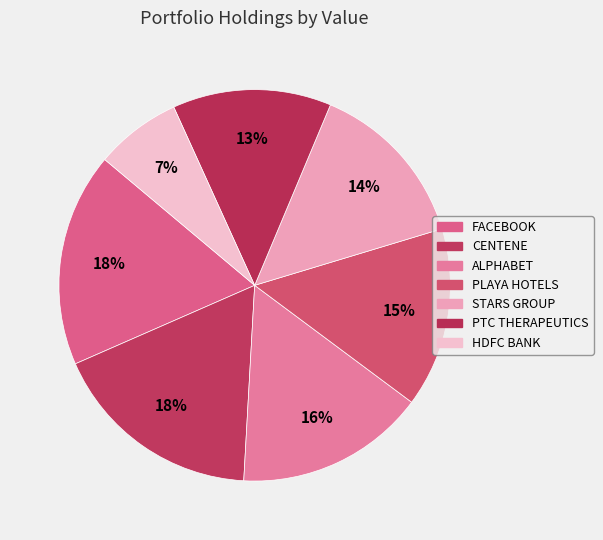

Is there any slice that represents more than half of the pie?

No